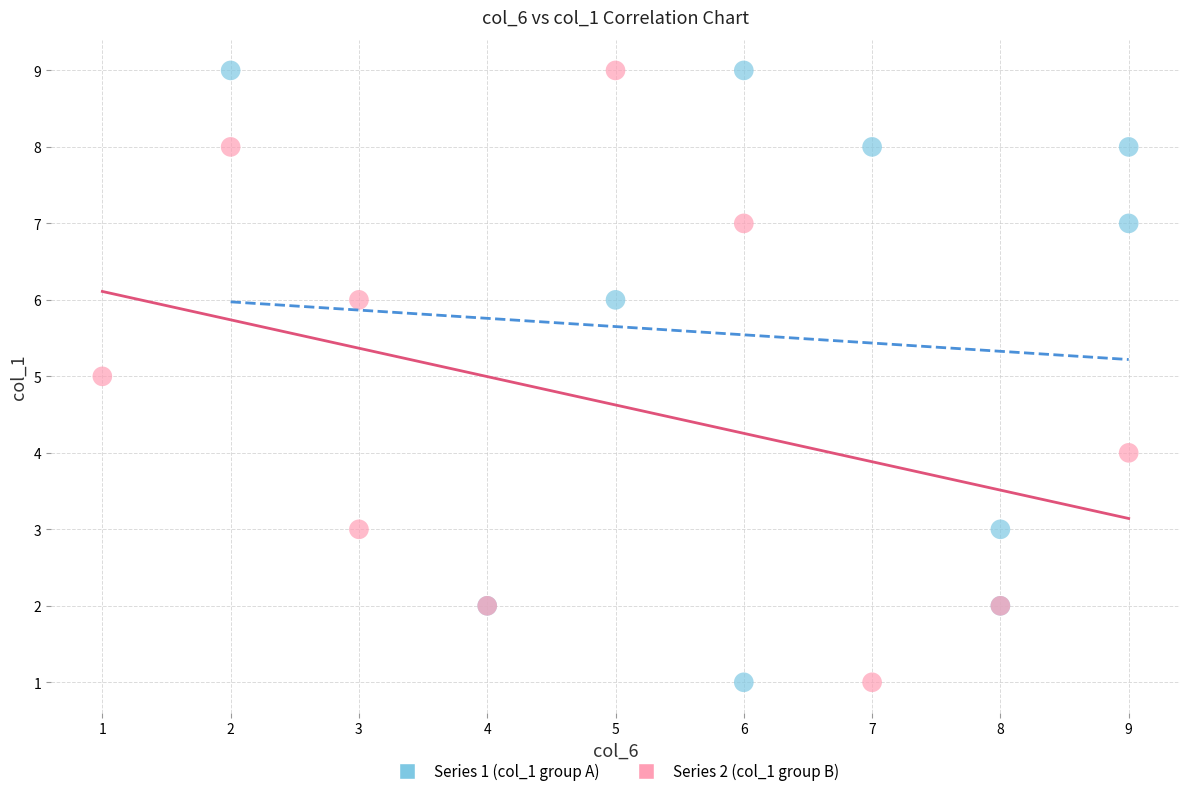

What are all the series names shown in the legend?

Series 1 (col_1 group A), Series 2 (col_1 group B)